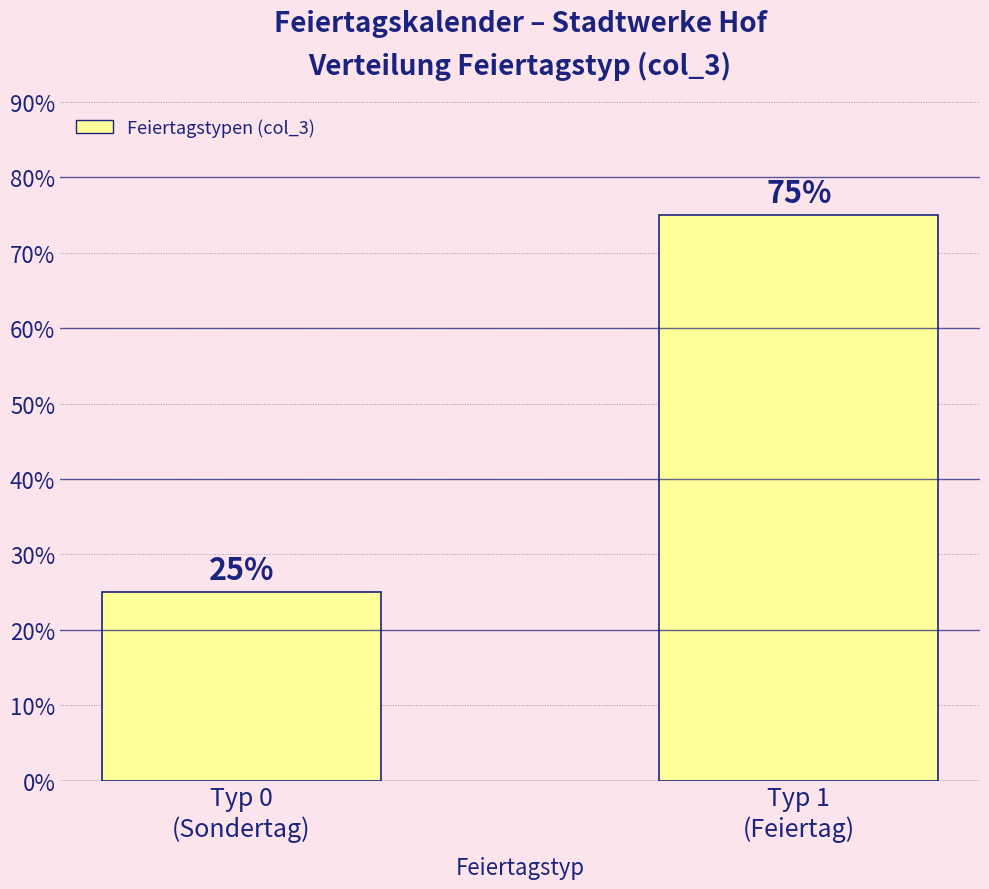

Reading right to left, extract all data points from this chart.

Typ 1
(Feiertag)=75	Typ 0
(Sondertag)=25